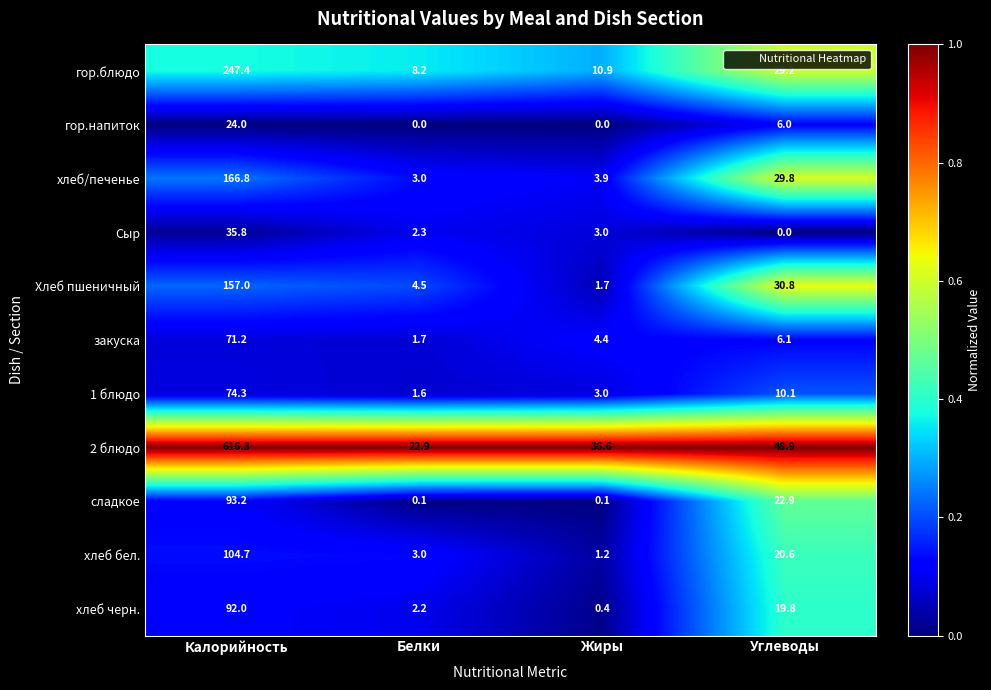

Where is Сыр nearest to the value 17?

Жиры